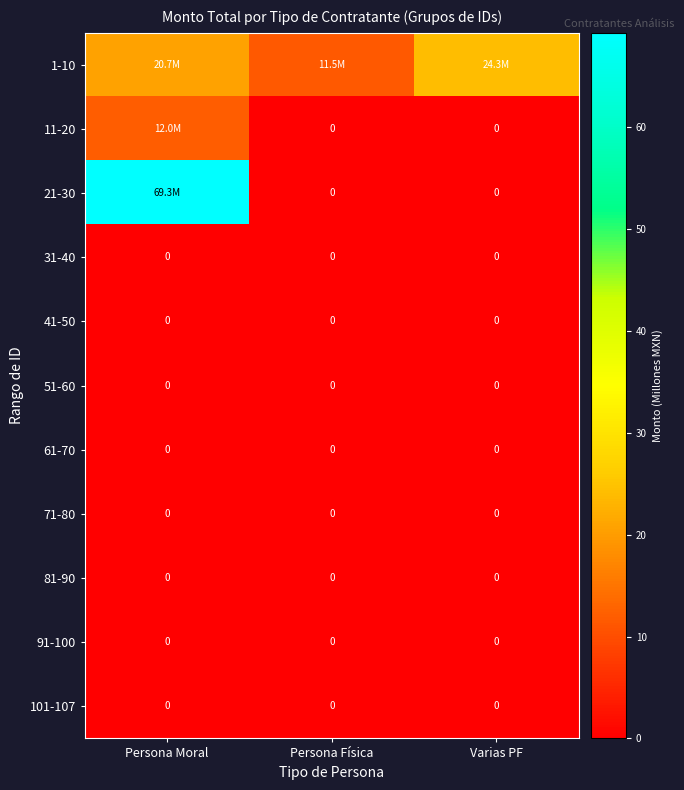

The 61-70 series shows 0.0 at Persona Moral. True or false?

True